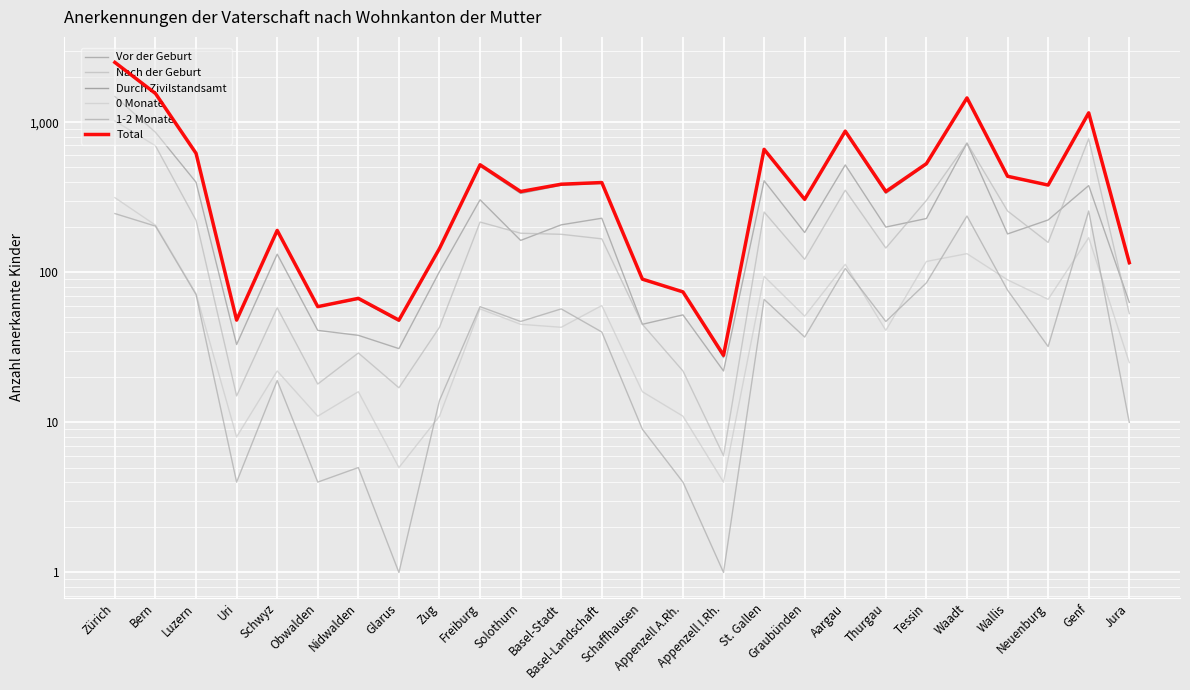

How many lines are shown in the chart?

6